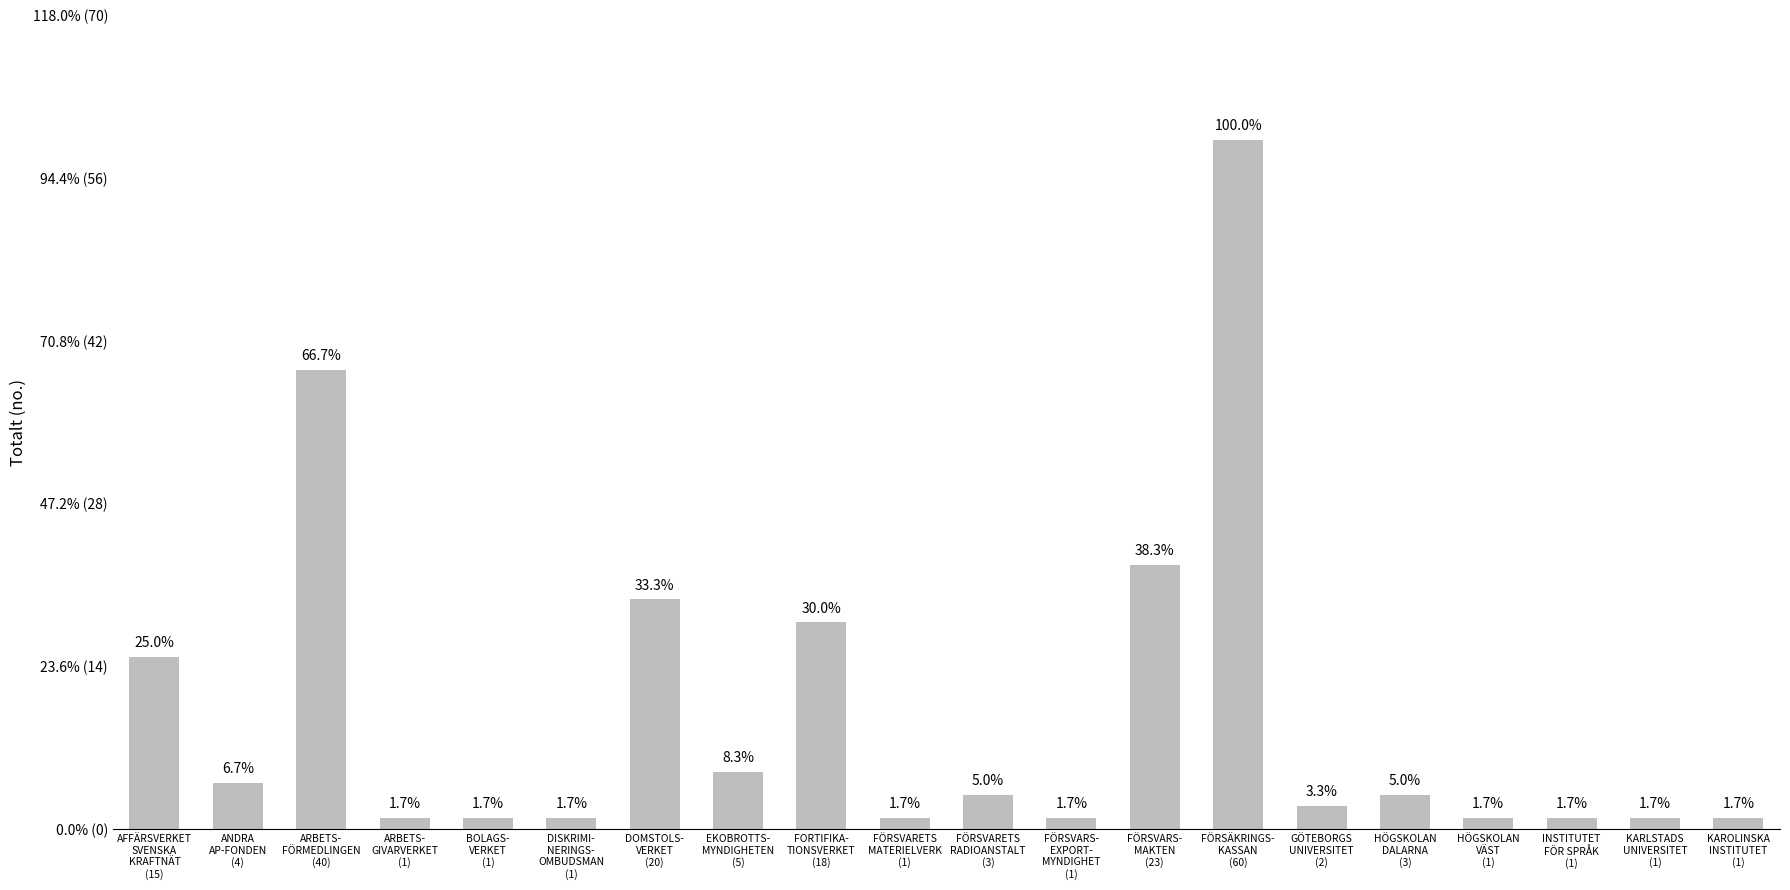

Reading left to right, extract all data points from this chart.

15	4	40	1	1	1	20	5	18	1	3	1	23	60	2	3	1	1	1	1